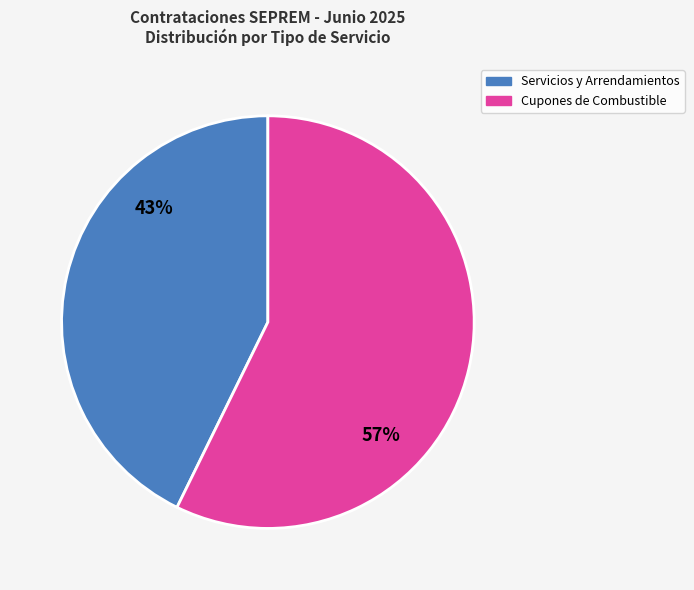

Between Servicios y Arrendamientos and Cupones de Combustible, which is larger?

Cupones de Combustible